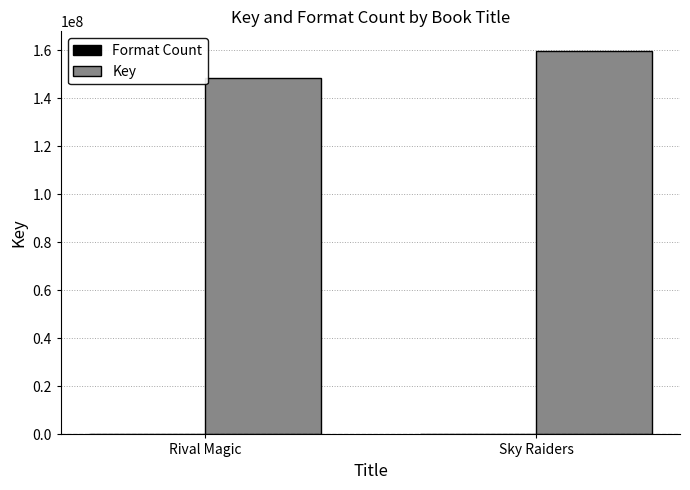

What is the total value across all series at Rival Magic?

148214813